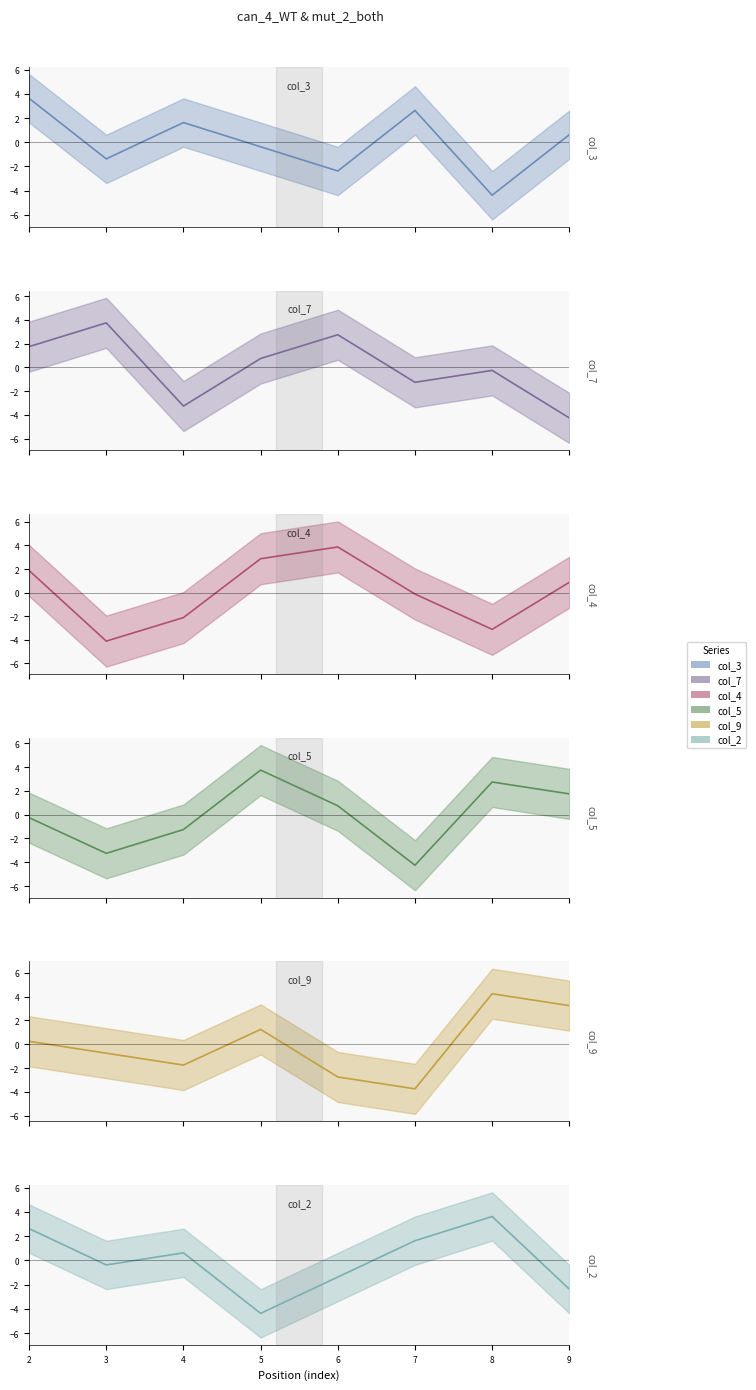

The value of col_9_line at 7 is -6.5. True or false?

False